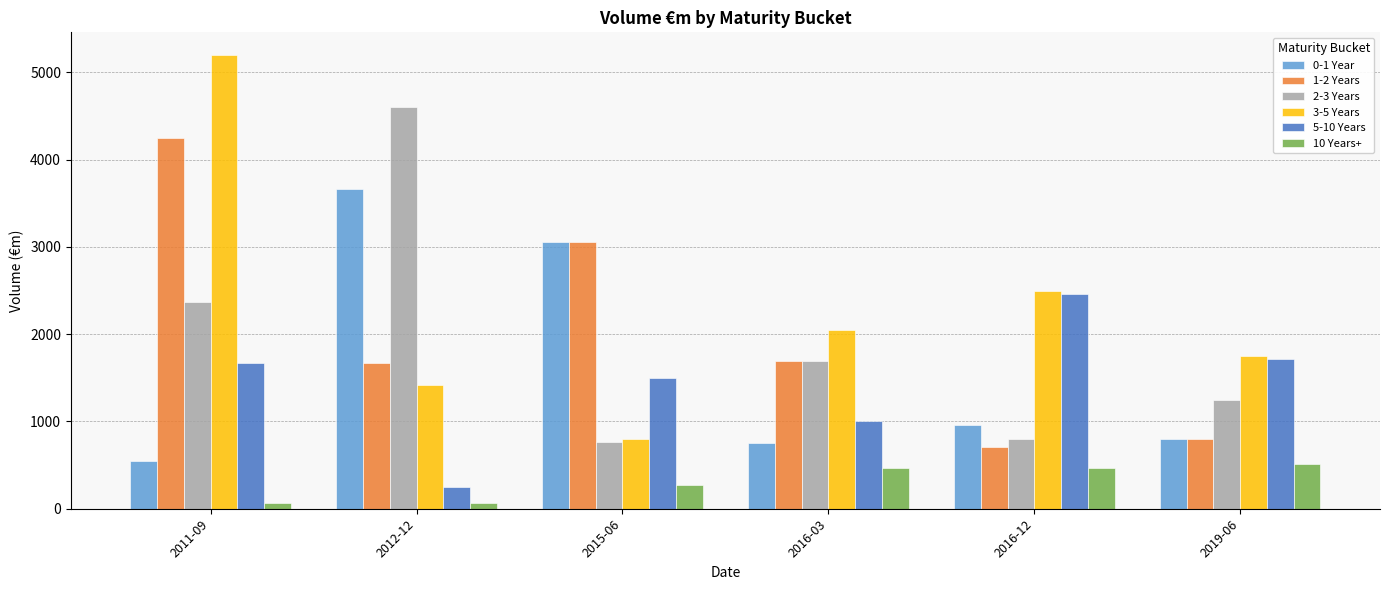

Is the value of 1-2 Years at 2015-06 greater than the value of 3-5 Years at 2012-12?

Yes